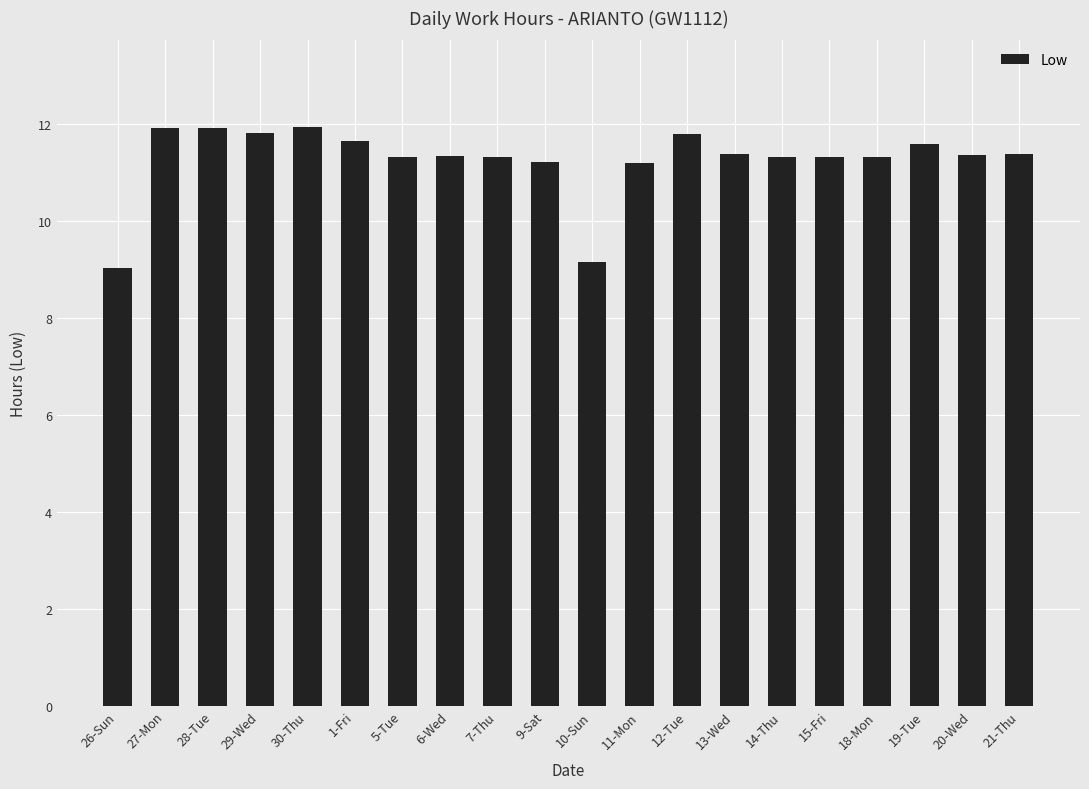

True or false: the data shows 11.3 at 6-Wed.

True